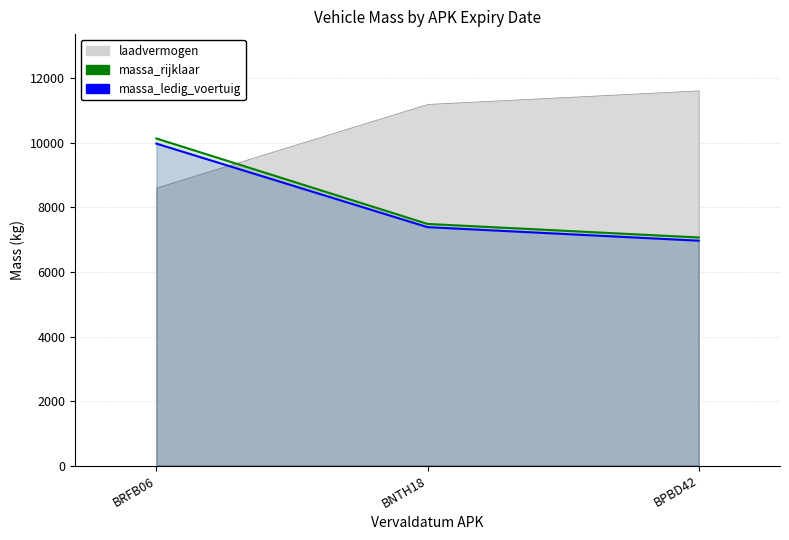

How many values in the massa_rijklaar series are below 7490?

1